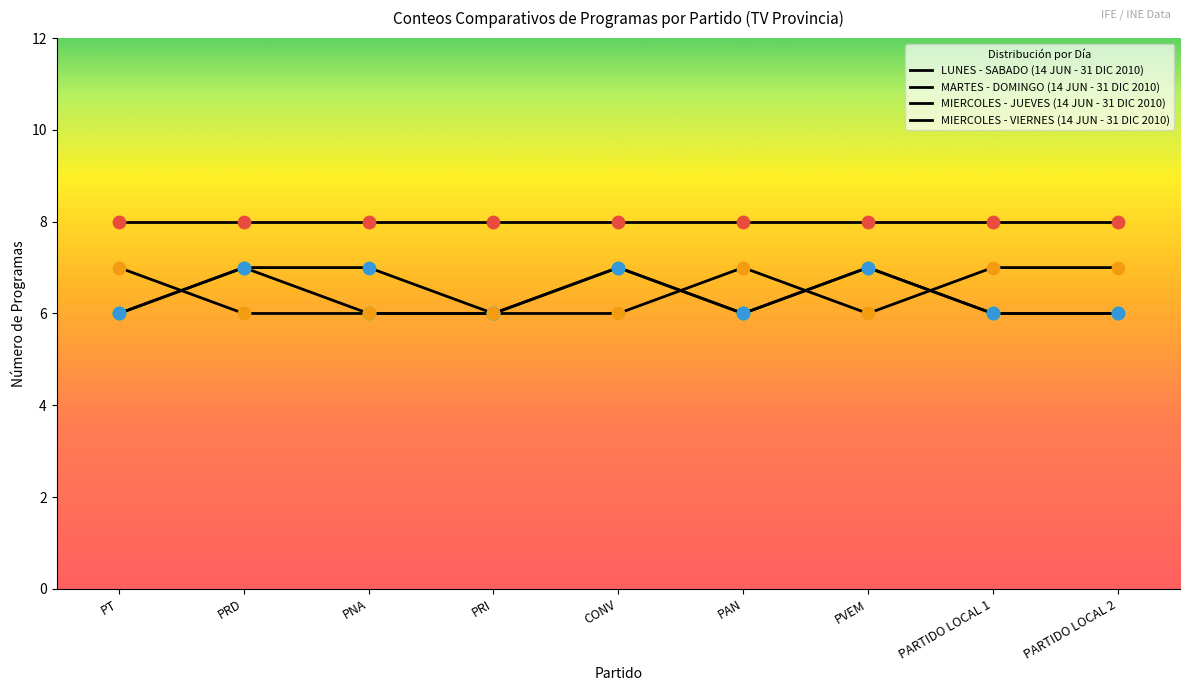

Which series has the largest total across all categories?

LUNES - SABADO (14 JUN - 31 DIC 2010)